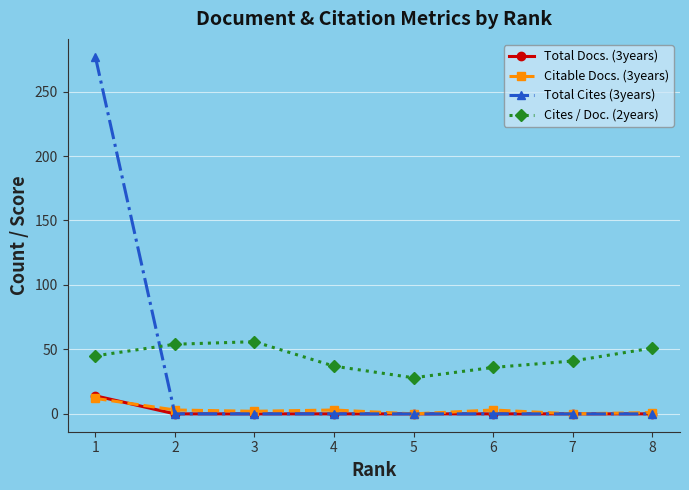

What is the average value of the Total Cites (3years) series?

35